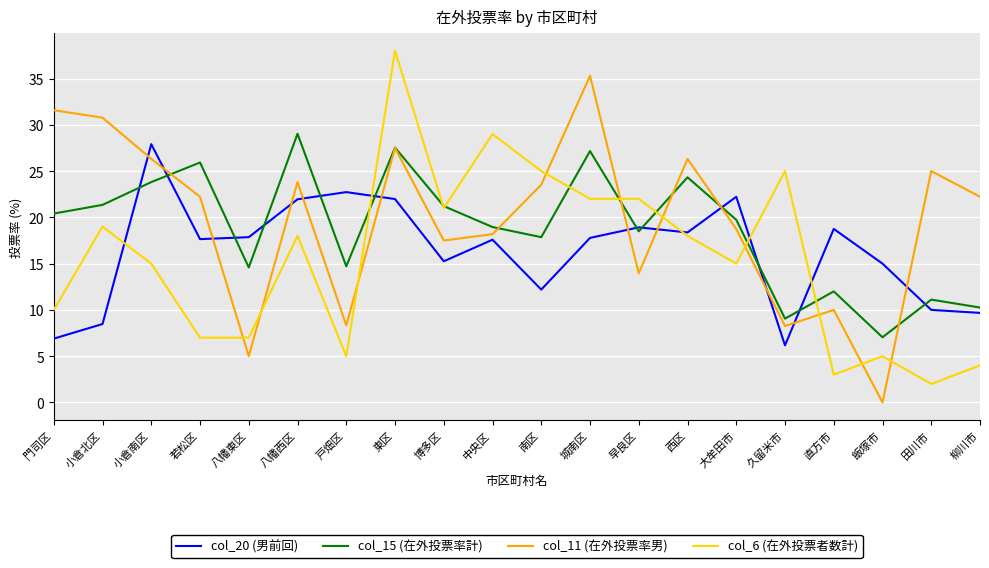

The col_15 (在外投票率計) series shows 19.0 at 中央区. True or false?

True